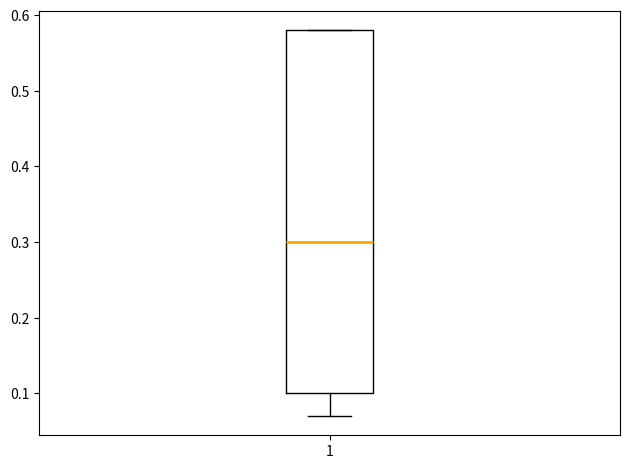

Read this box plot against the y-axis: the position of the median line, the range covered by the box, and the ends of both whiskers. The values are not printed on the chart, so give them approximately, as read against the axis.

median 0.30, box 0.10 to 0.58, whiskers 0.07 to 0.58